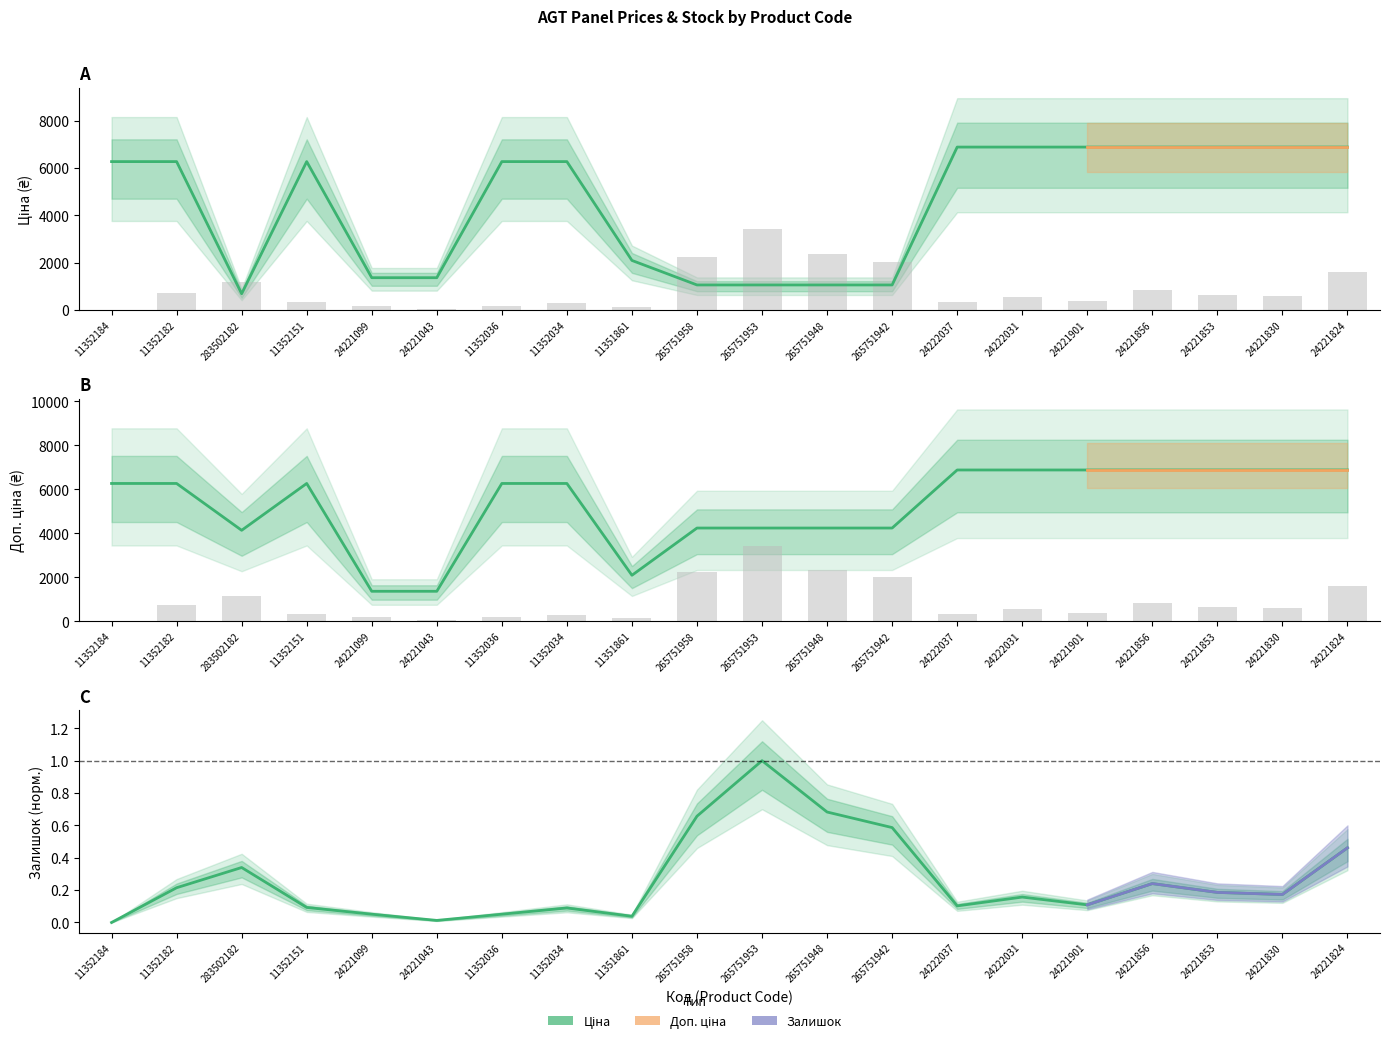

Are the bars grouped side by side (vs. stacked)?

Yes